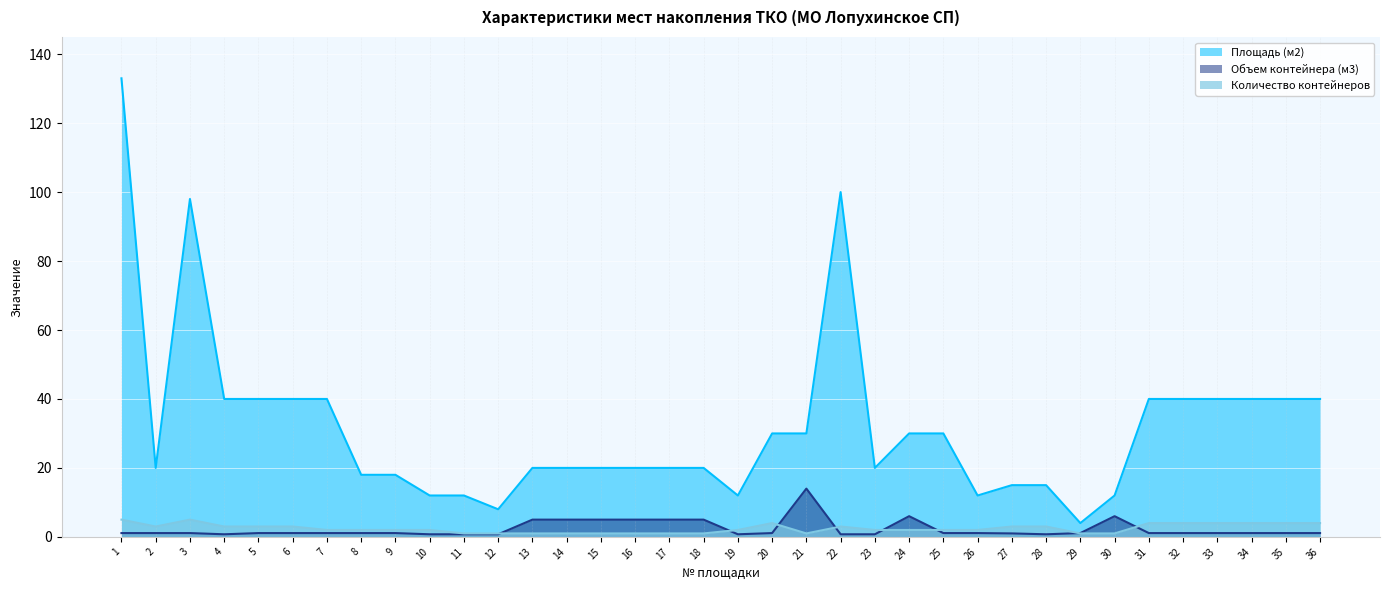

Which series changed the most between 14 and 27?

Площадь (м2)